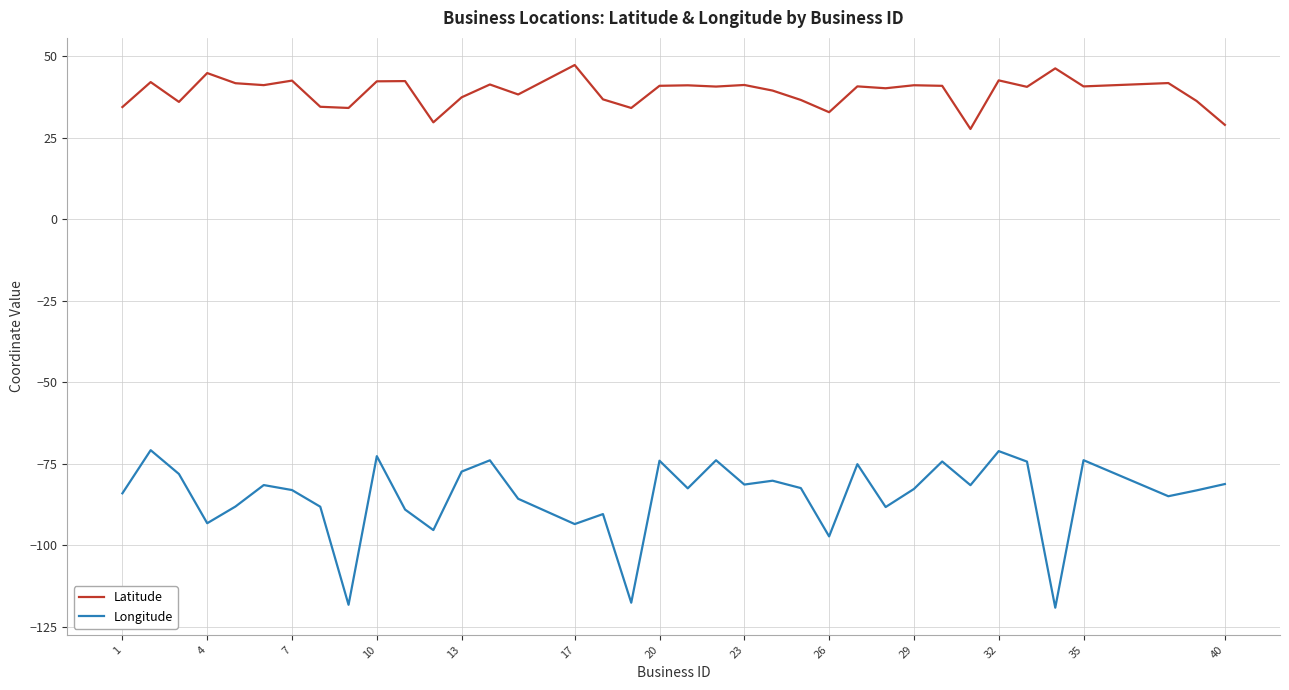

True or false: Latitude and Longitude cross at least once.

False